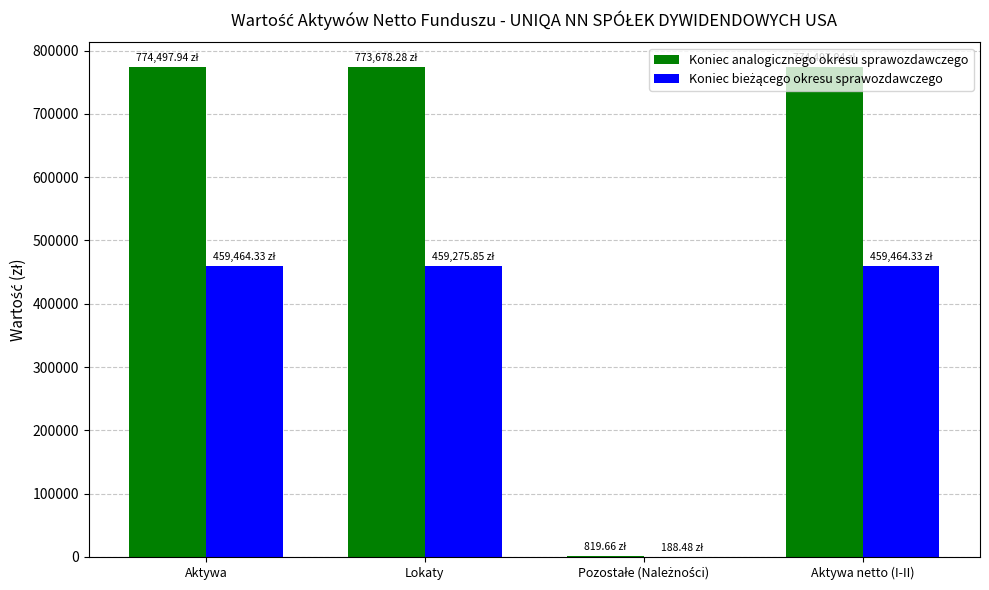

Which series has the largest total across all categories?

Koniec analogicznego okresu sprawozdawczego